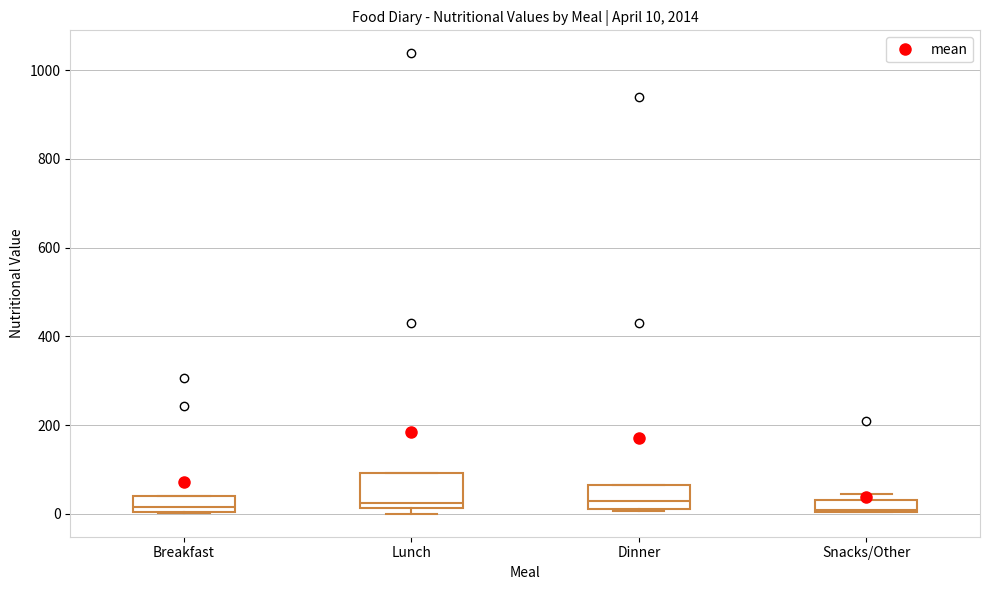

Comparing the boxes themselves (not the whiskers), which one is the tallest?

Lunch